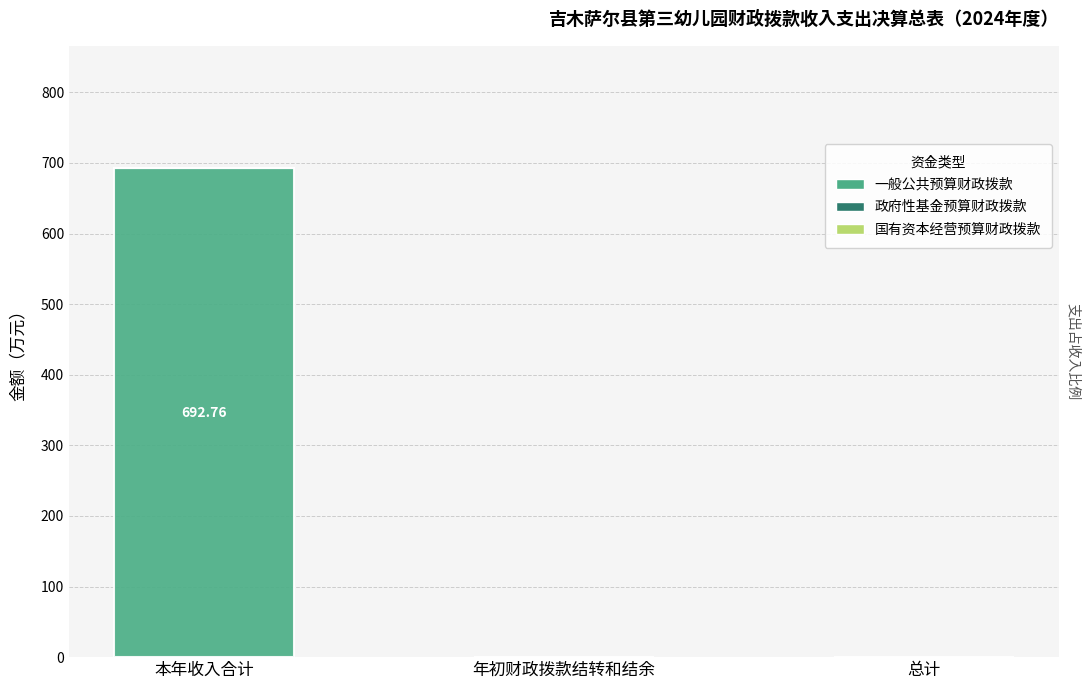

Which label corresponds to the smallest value in the chart?

年初财政拨款结转和结余